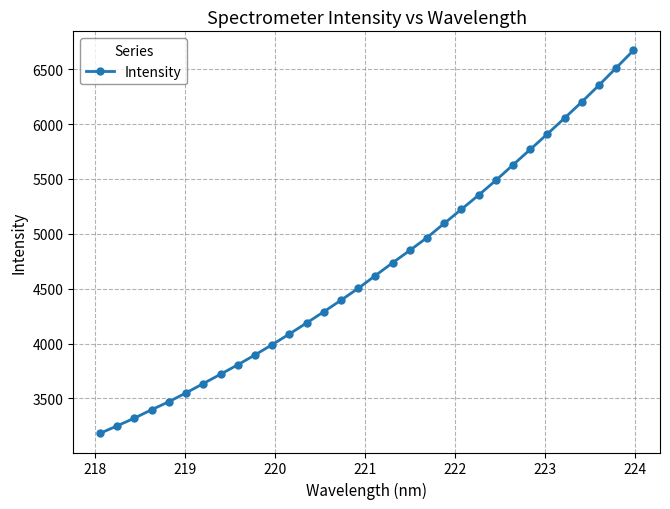

What is the average value?

4691.0